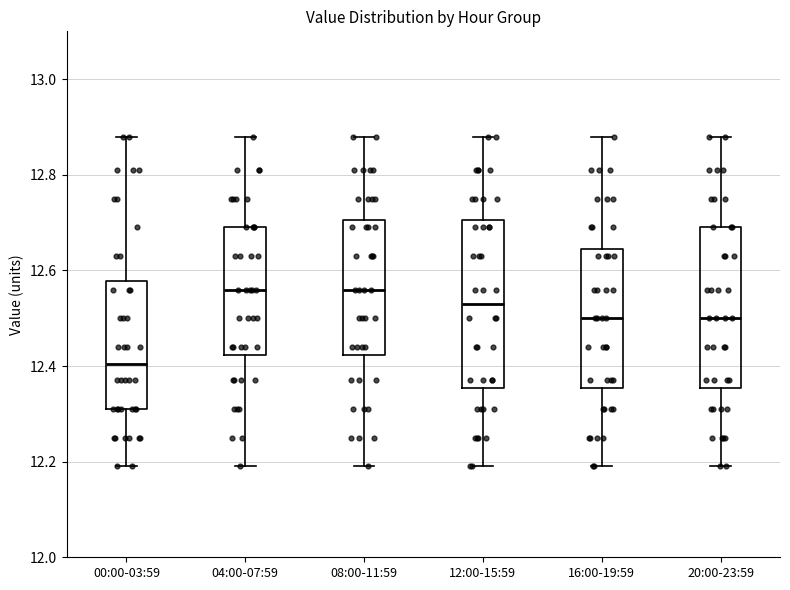

Where does the median line of the box for 12:00-15:59 sit on the y-axis? The values are not printed on the chart, so give them approximately, as read against the axis.

12.54